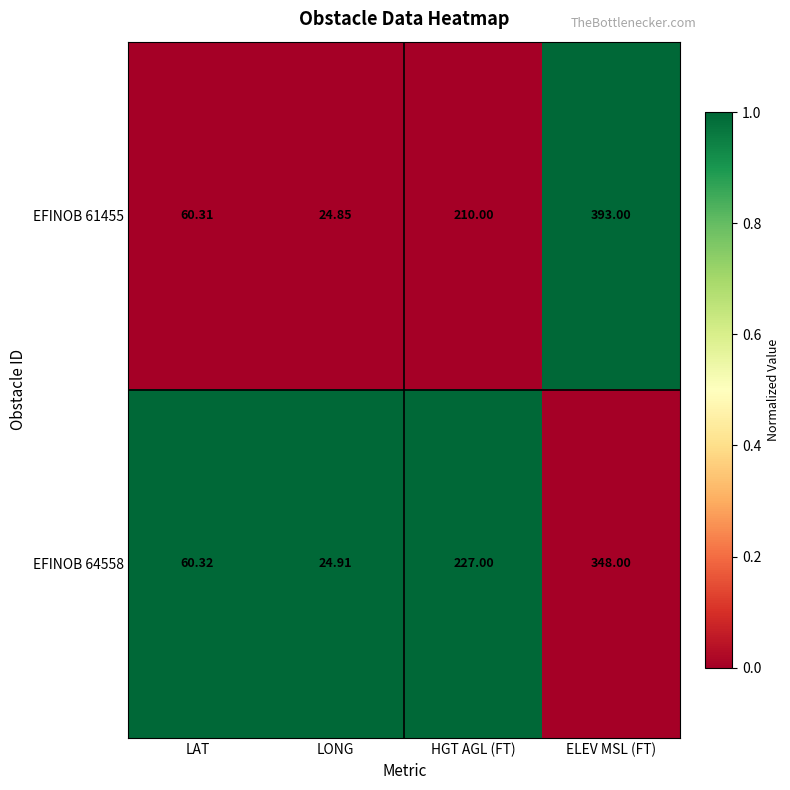

Between LAT and LONG, which series saw the biggest shift?

EFINOB 61455